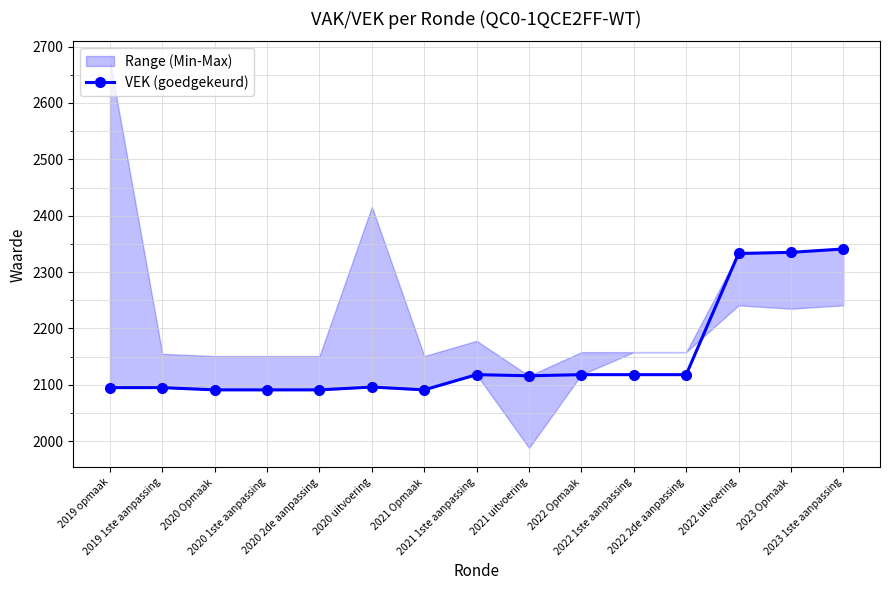

How many lines are shown in the chart?

1